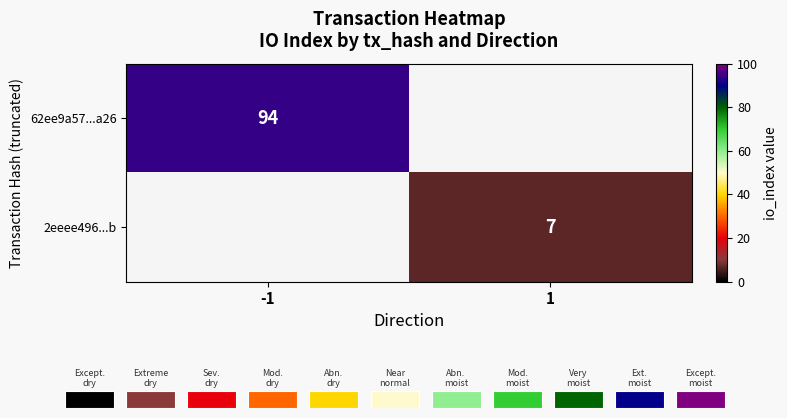

True or false: 2eeee496...b has a value of 7 at 1.

True